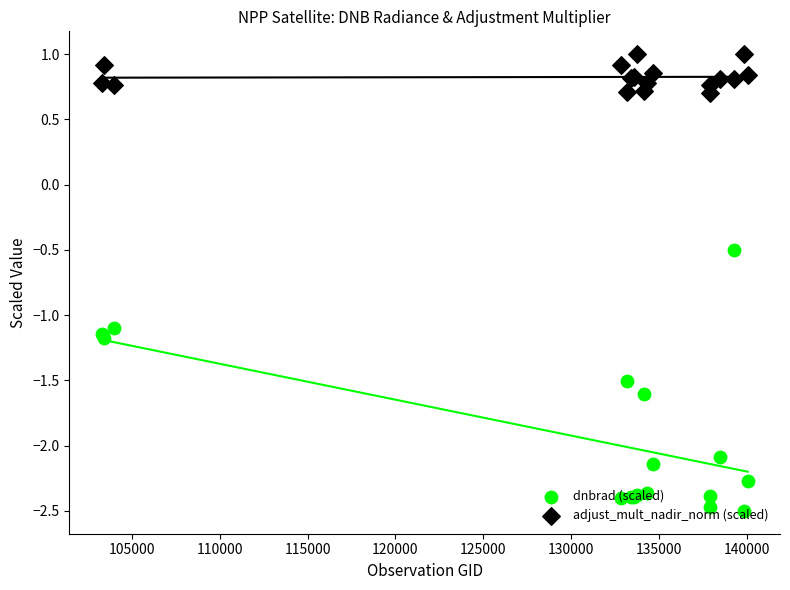

What are all the series names shown in the legend?

dnbrad (scaled), adjust_mult_nadir_norm (scaled)